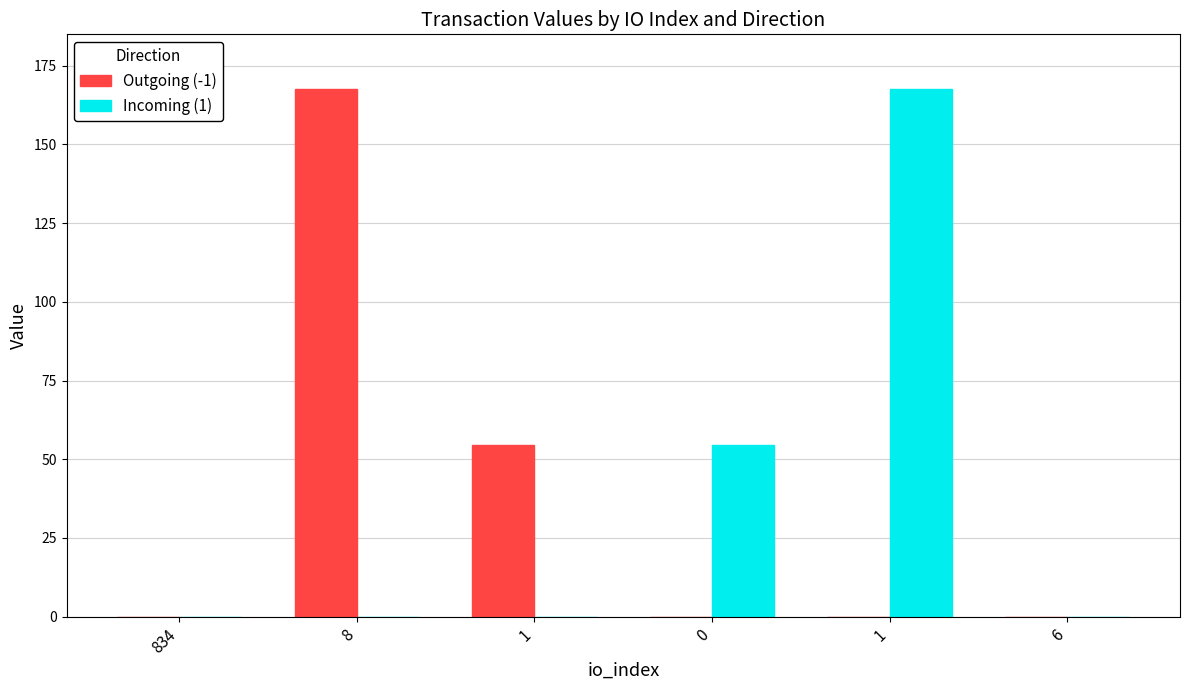

What is the greatest value displayed?

167.5